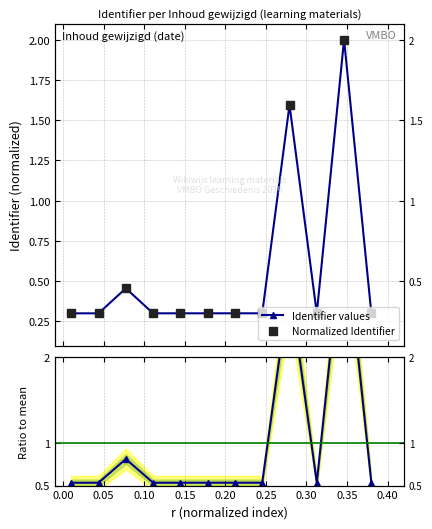

The Identifier values series shows 0.3 at 0.20. True or false?

True